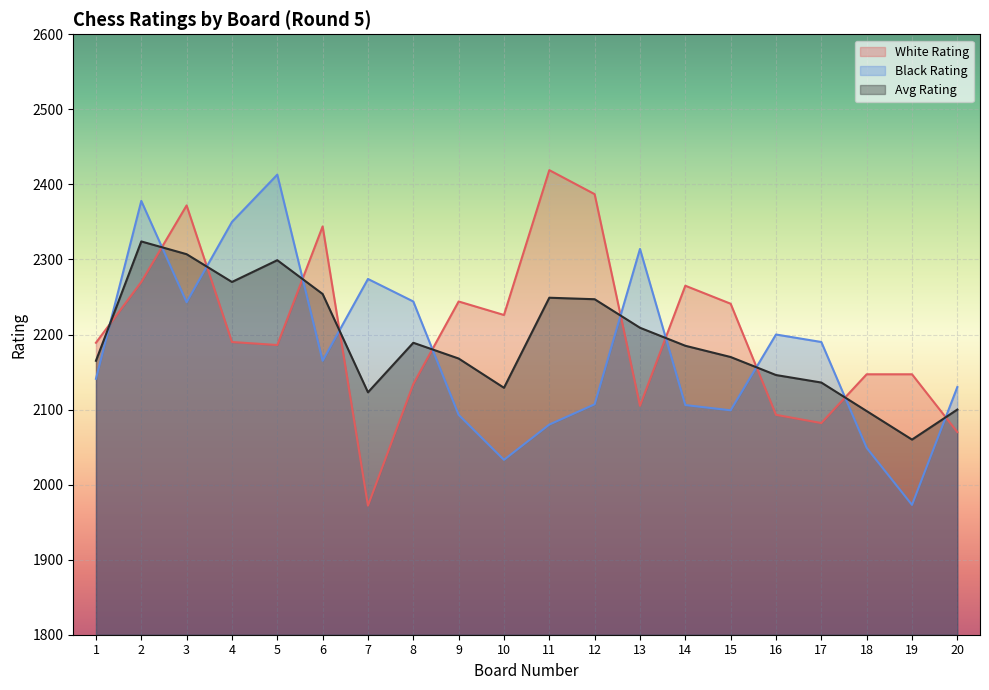

Reading left to right, transcribe all the data shown in this chart.

White Rating: 2189	2270	2372	2190	2186	2344	1972	2134	2244	2226	2419	2387	2105	2265	2241	2093	2082	2147	2147	2070
Black Rating: 2141	2378	2243	2350	2413	2165	2274	2244	2093	2033	2080	2107	2314	2106	2099	2200	2190	2049	1973	2130
Avg Rating: 2165	2324	2307	2270	2299	2254	2123	2189	2168	2129	2249	2247	2209	2185	2170	2146	2136	2098	2060	2100